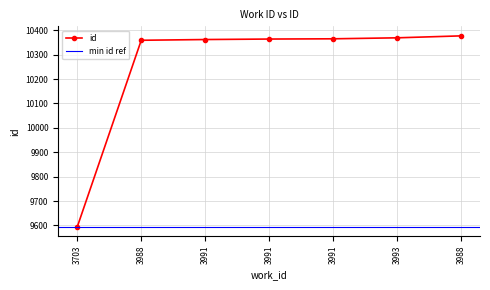

What is the change in value from 3991 to 3988?

+15